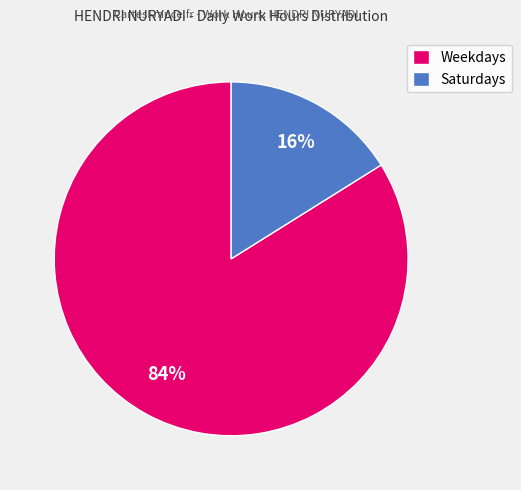

Which slice is the largest?

Weekdays